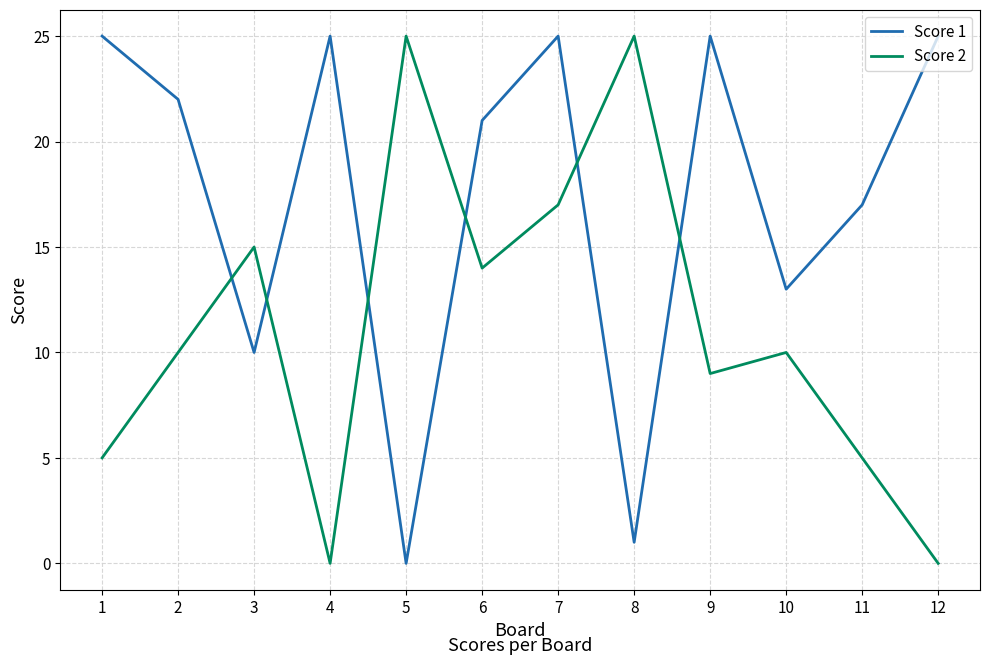

At how many categories does at least one series exceed 6?

12